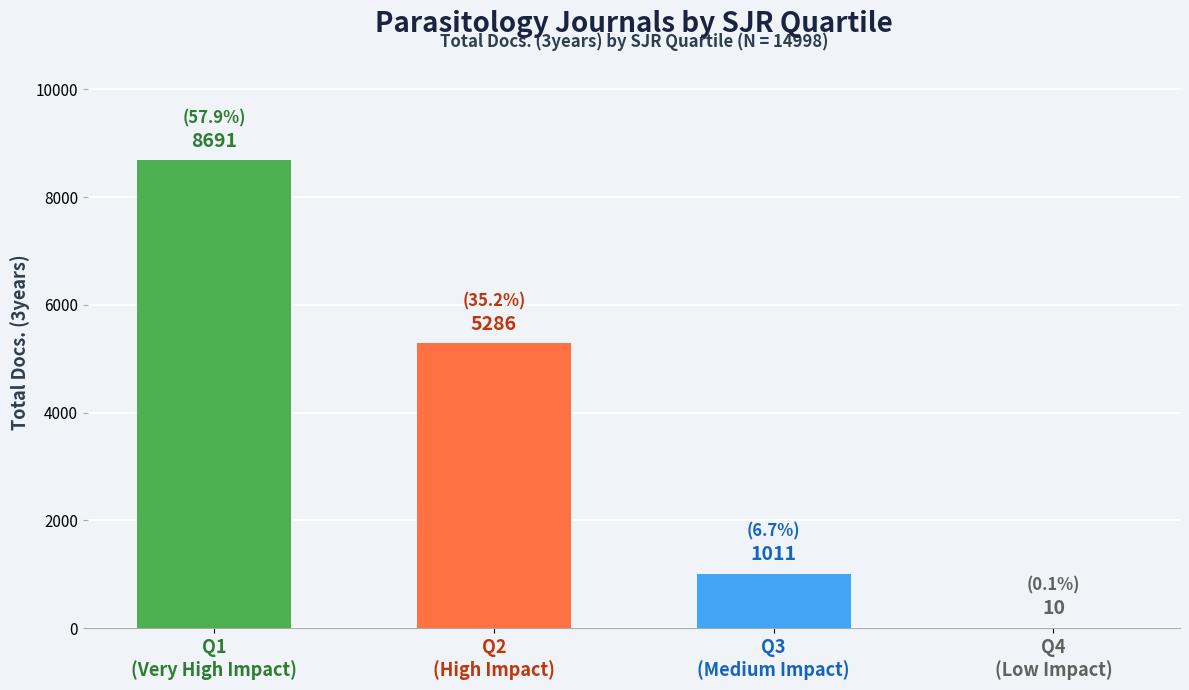

Between Q4 and Q2, which is larger?

Q2